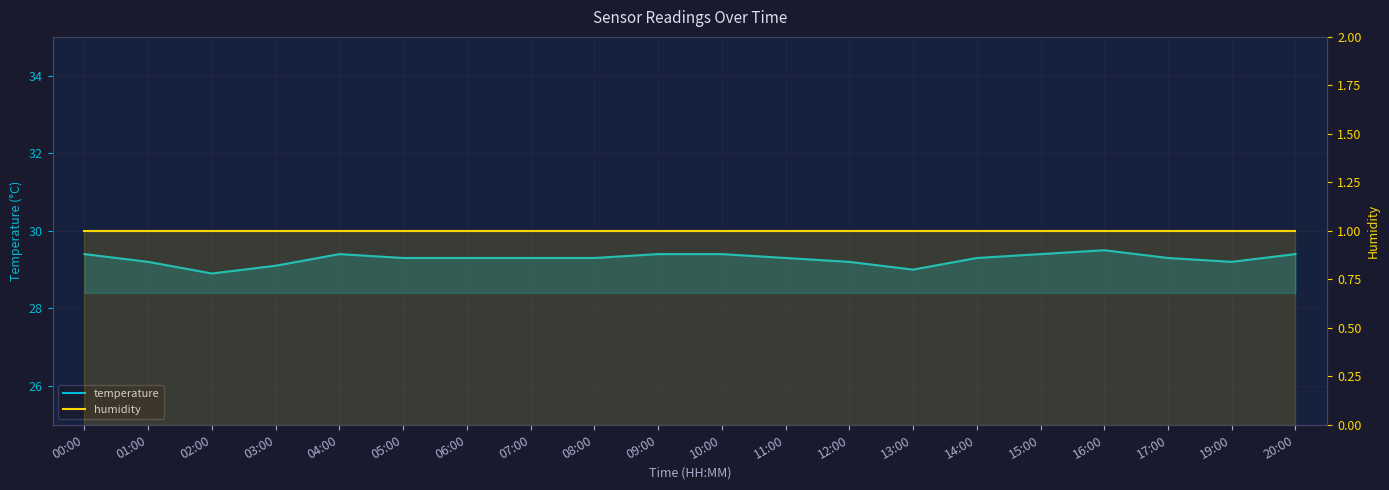

Which series changed the most between 04:00 and 15:00?

temperature